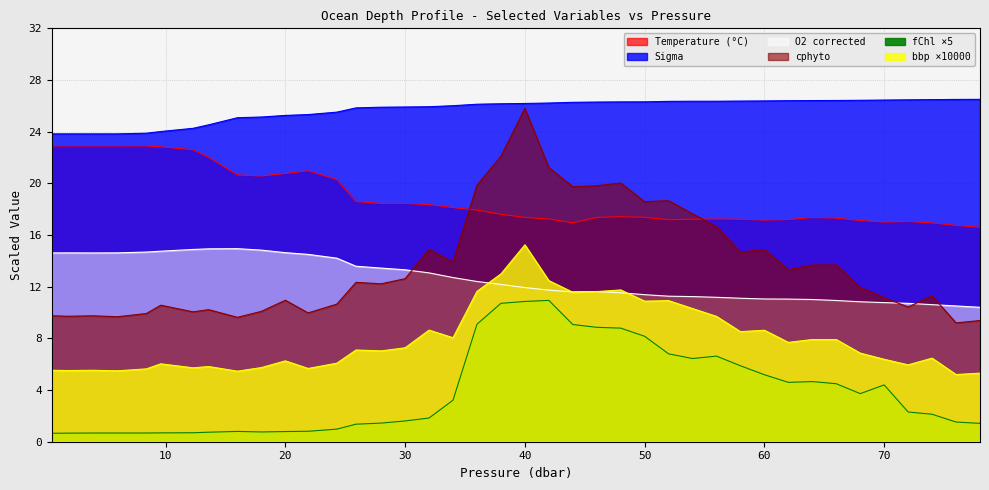

What is the sum of the fchl values at 24.3 and 1.9?

1.6